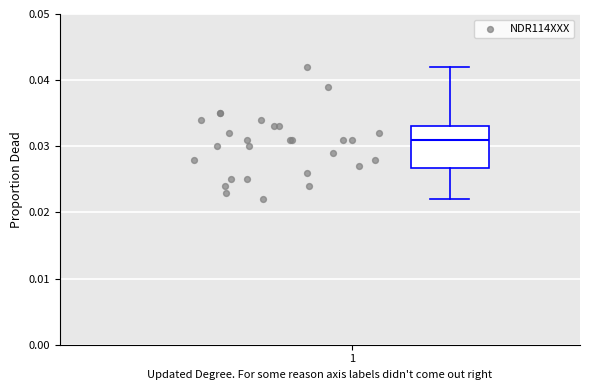

Read this box plot against the y-axis: the position of the median line, the range covered by the box, and the ends of both whiskers. The values are not printed on the chart, so give them approximately, as read against the axis.

median 0.031, box 0.027 to 0.033, whiskers 0.022 to 0.042